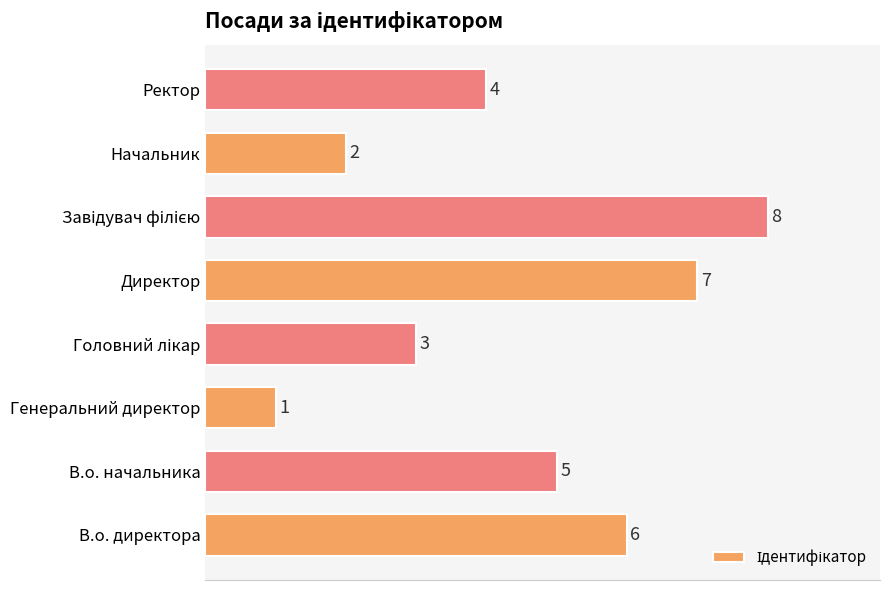

True or false: the data shows 1 at Генеральний директор.

True